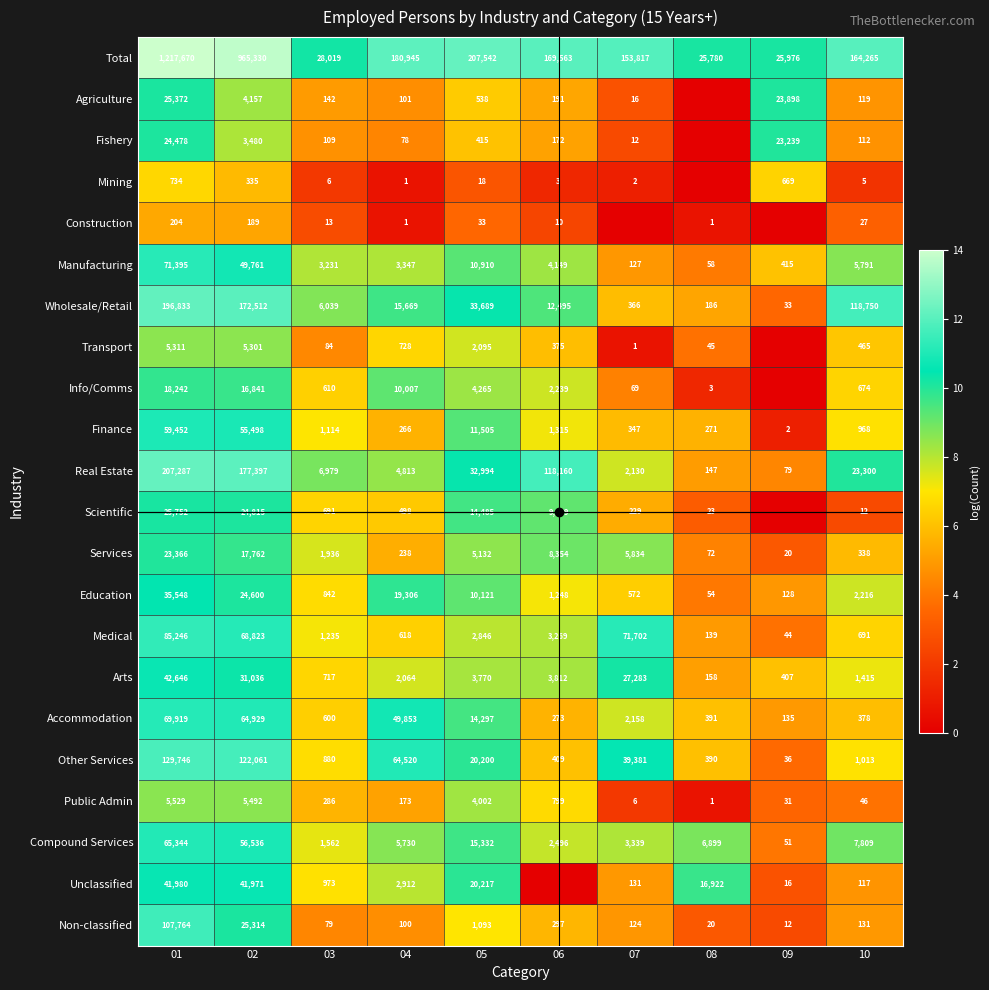

Rank the series at 08 from highest to lowest value.

Total, Unclassified, Compound Services, Accommodation, Other Services, Finance, Wholesale/Retail, Arts, Real Estate, Medical, Services, Manufacturing, Education, Transport, Scientific, Non-classified, Info/Comms, Construction, Public Admin, Agriculture, Fishery, Mining